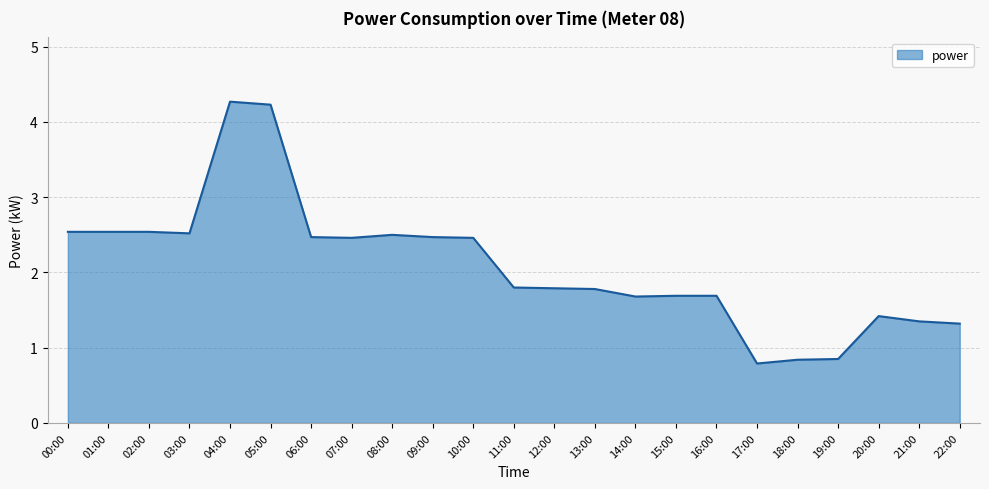

True or false: the data shows 1.4 at 20:00.

True